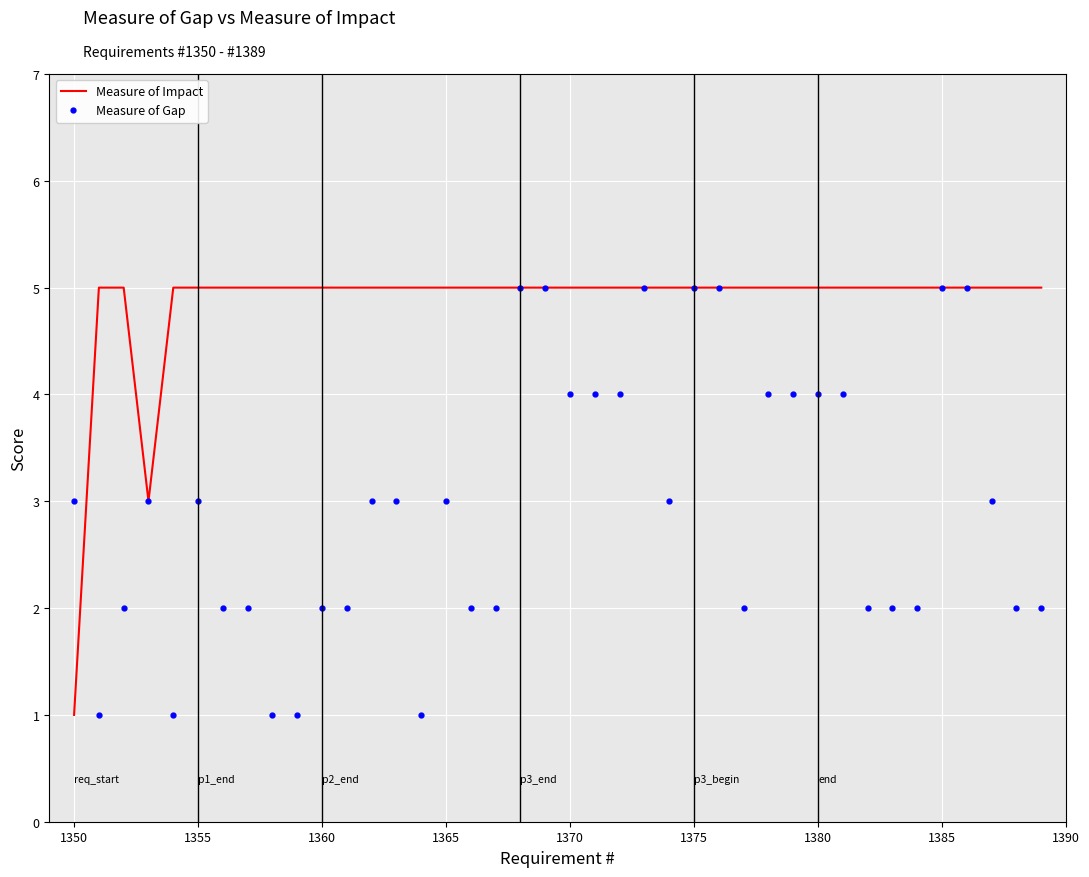

True or false: Measure of Impact and Measure of Gap intersect in this chart.

True